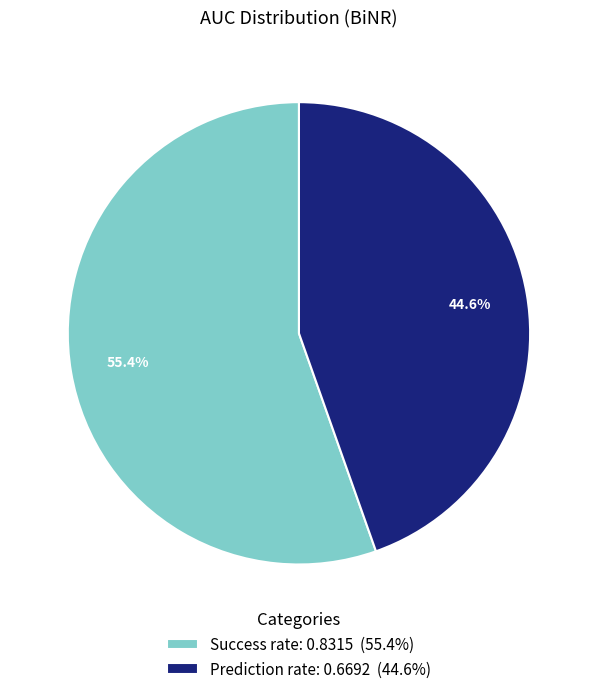

The Success rate slice represents 63% of the pie. True or false?

False